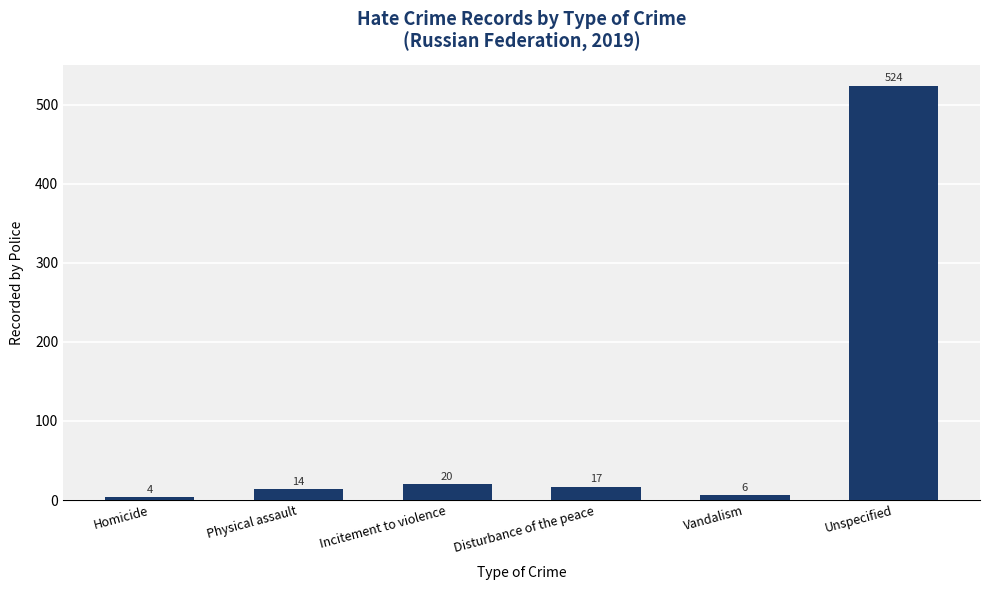

The chart shows a value of 20 at Incitement to violence. True or false?

True